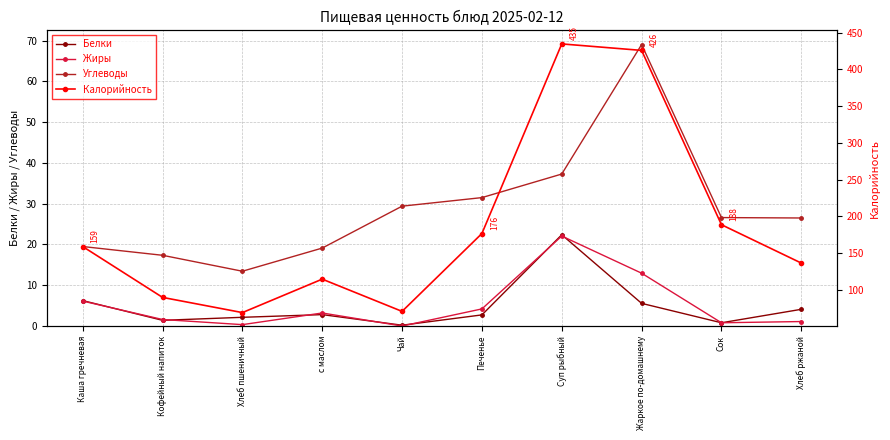

What is the value of the Белки point at the 1st from the left?

6.2